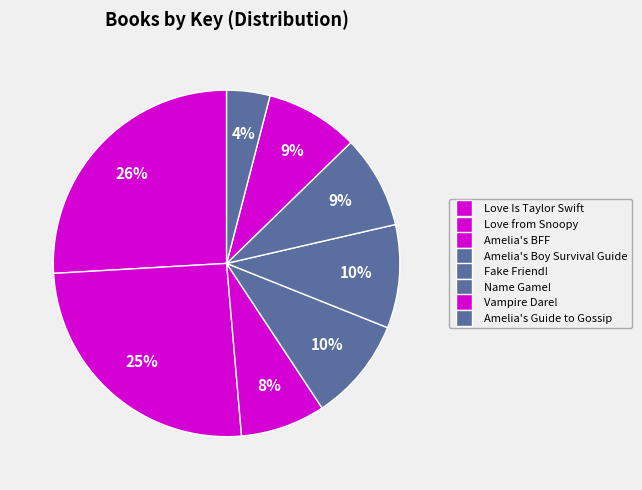

How many slices are in this pie chart?

8